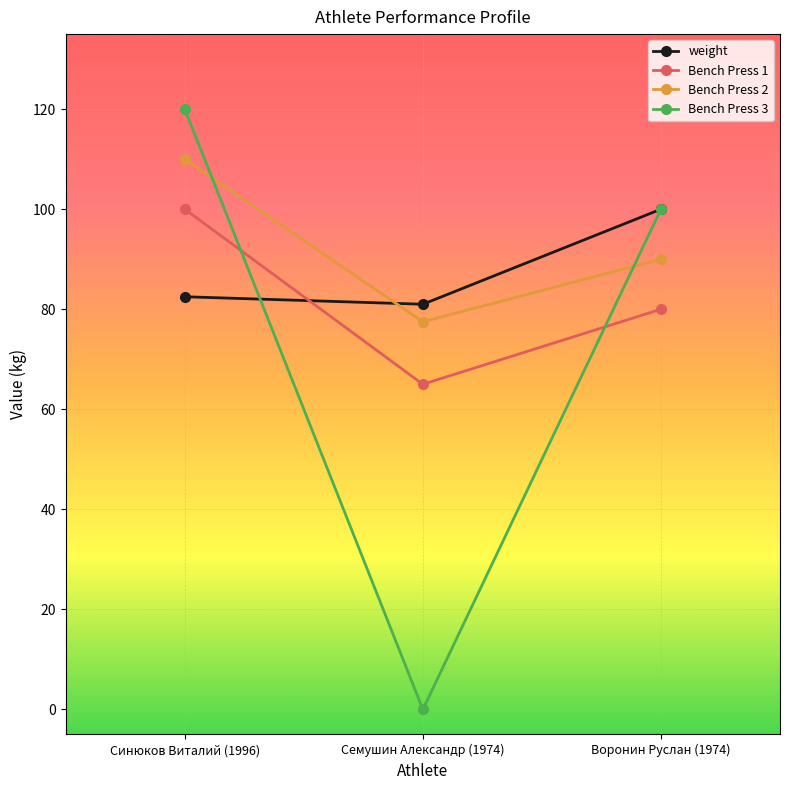

Rank the series by their average value, from highest to lowest.

Bench Press 2, weight, Bench Press 1, Bench Press 3